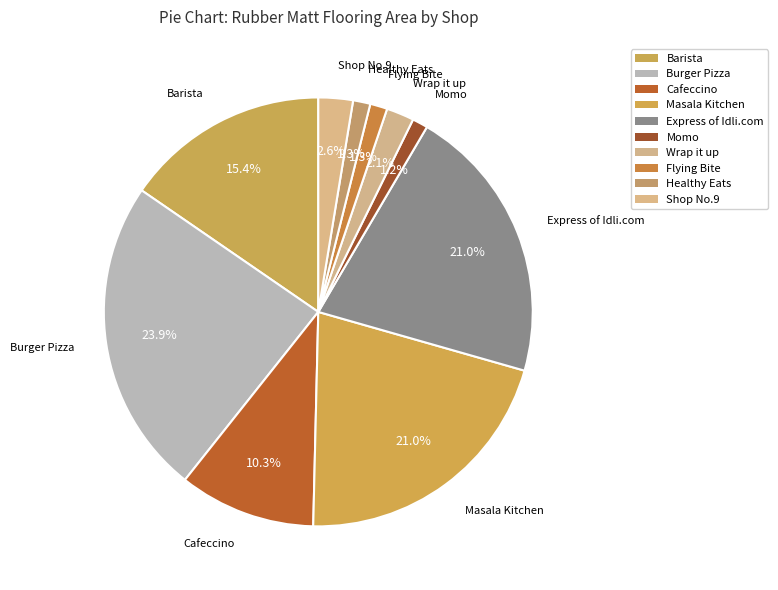

Count the number of slices in the pie.

10